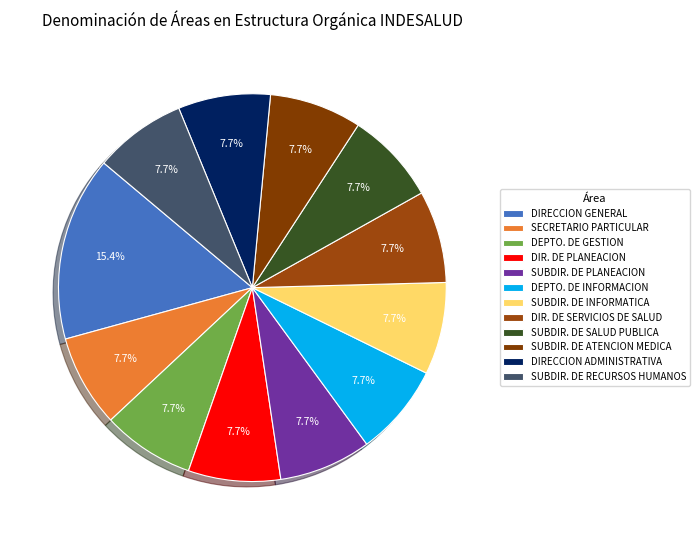

To the nearest percent, what is the average slice percentage?

8%